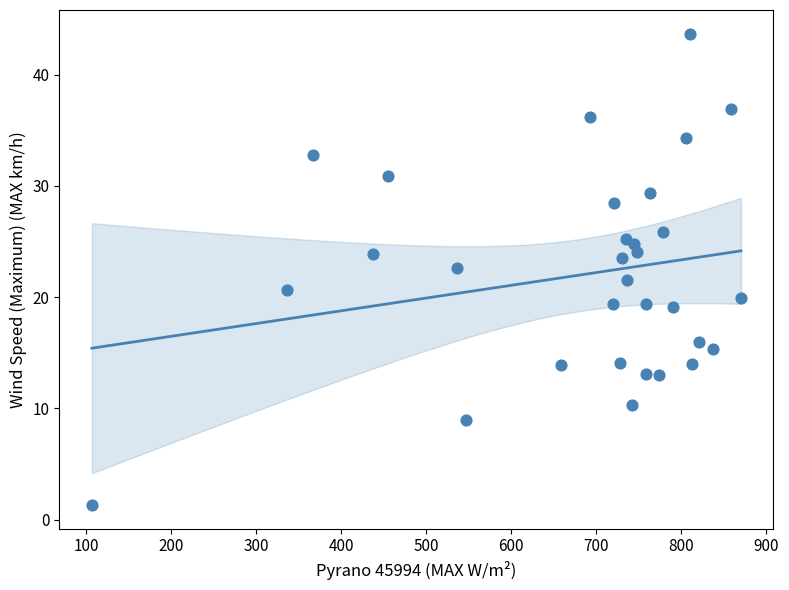

What is the range of X values (max minus min)?

763.7